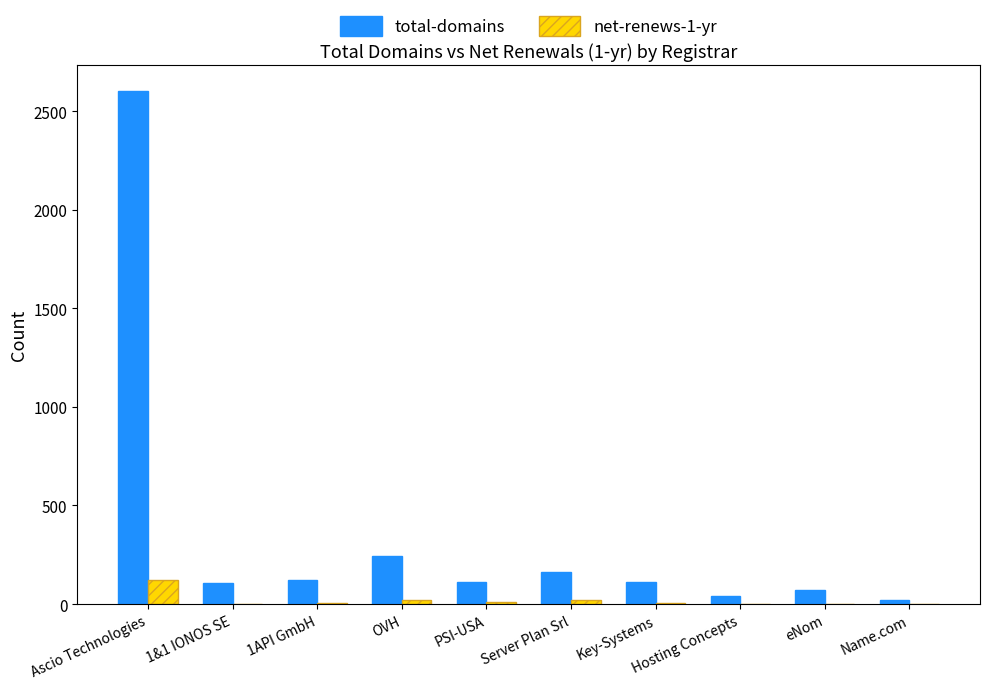

How many data points does each series have?

10